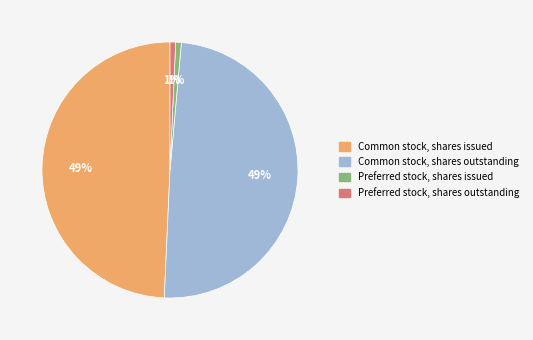

To the nearest percent, what portion does Preferred stock, shares issued represent?

1%